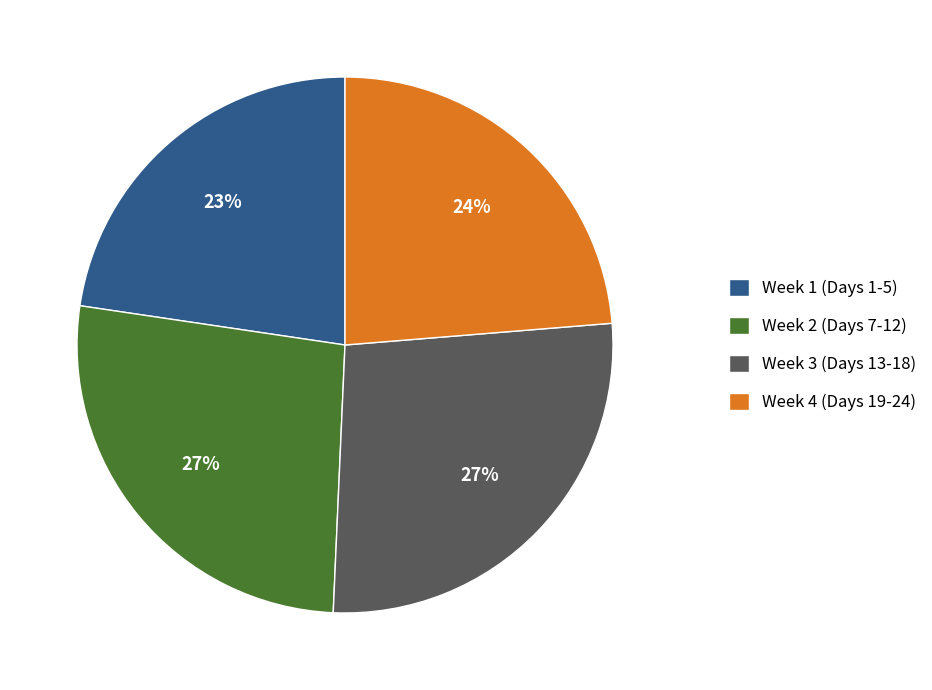

Count the number of slices in the pie.

4